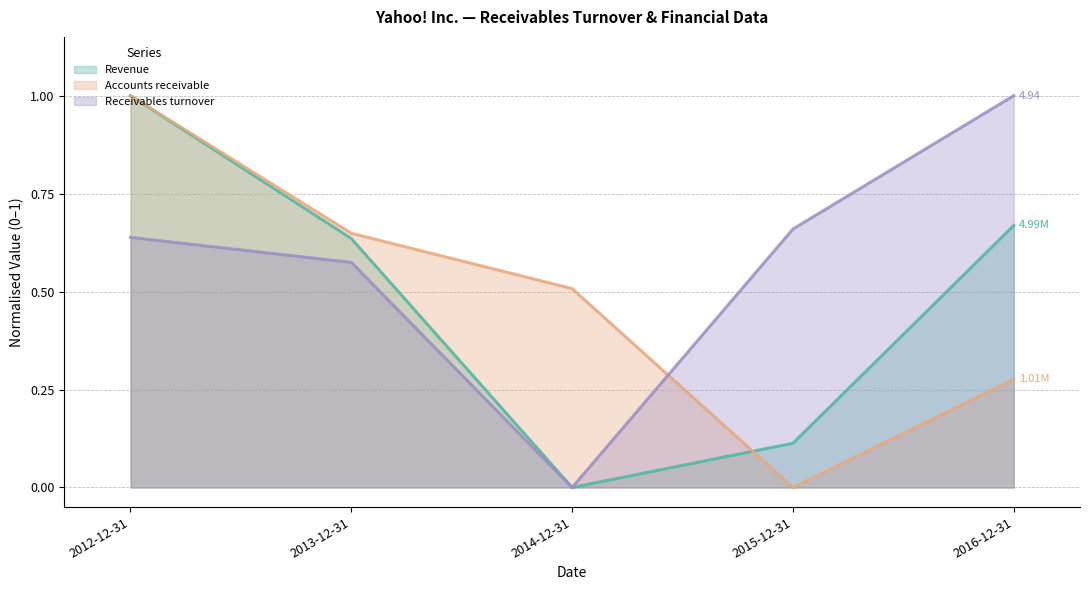

What is the average value of the Accounts receivable series?

0.5